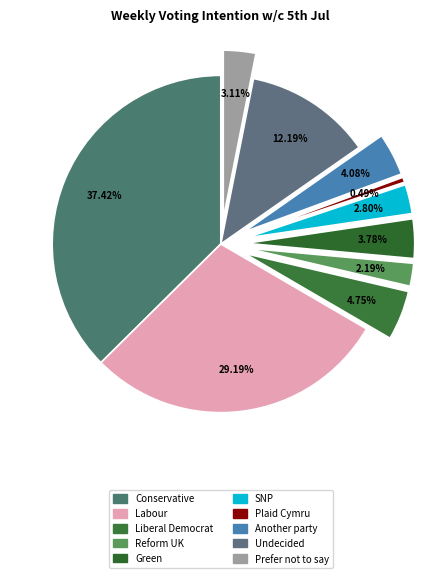

Does any single category account for the majority?

No